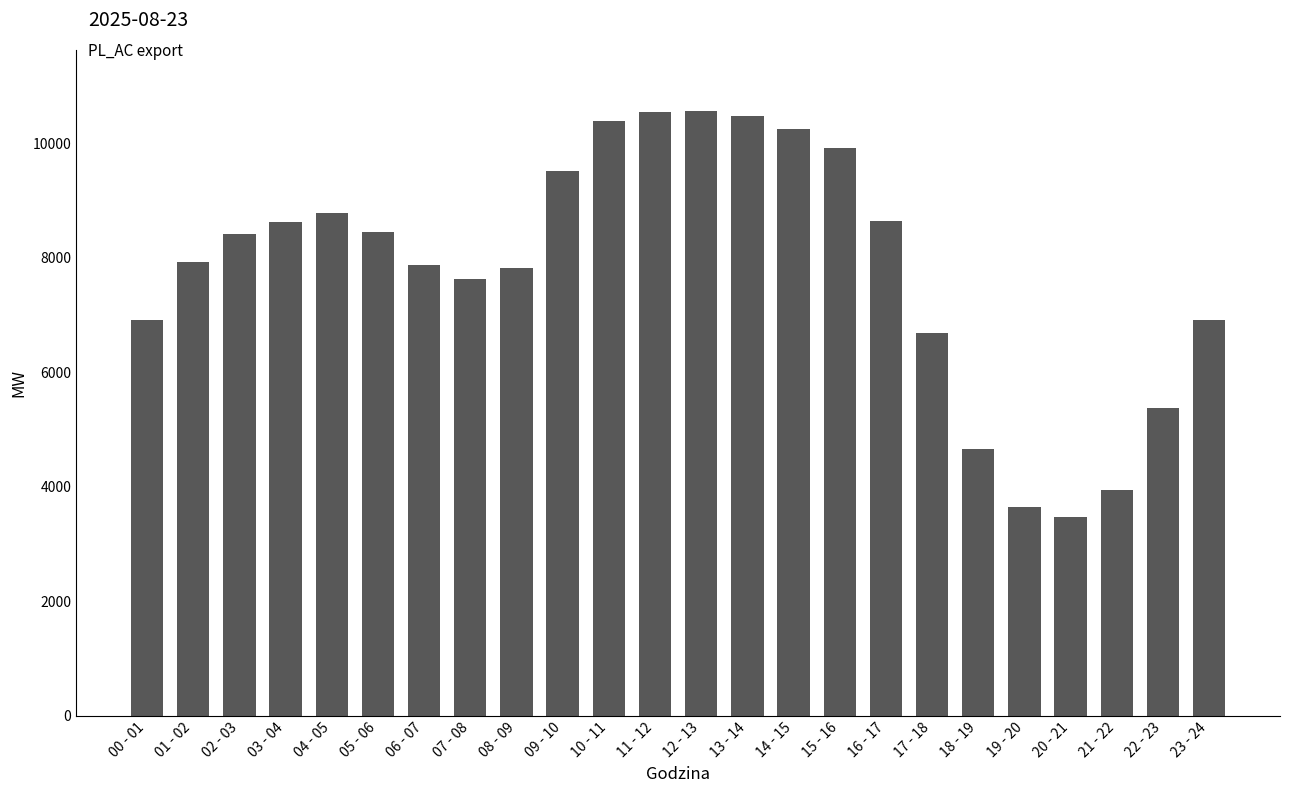

What is the maximum value shown in the chart?

10576